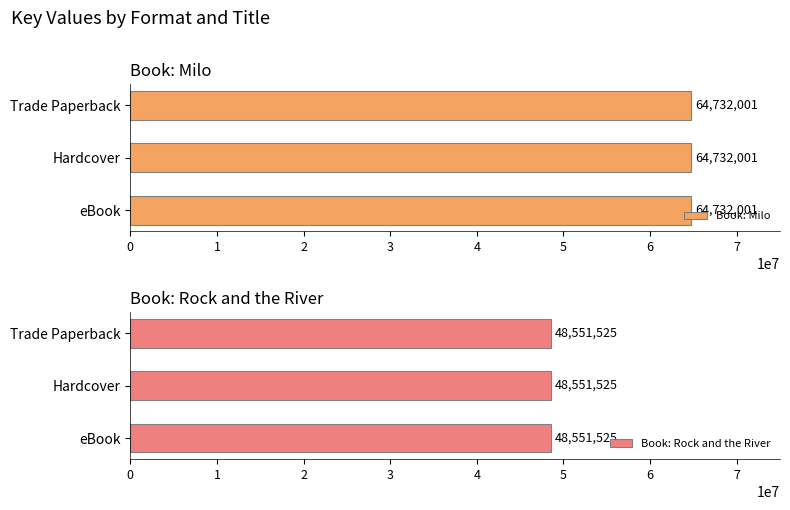

What is the difference between the maximum and minimum values?

16180476